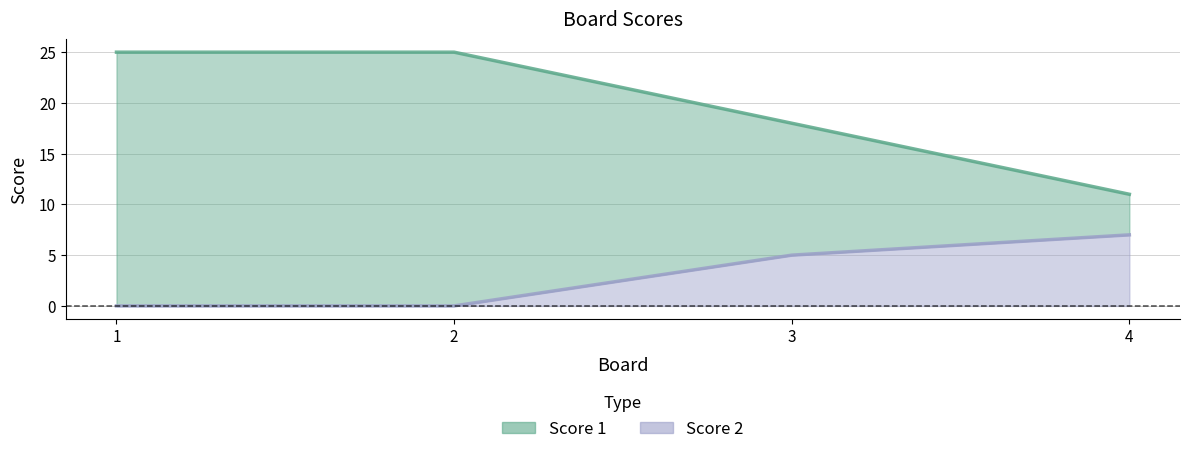

What is the spread (max minus min) of values at 2?

25